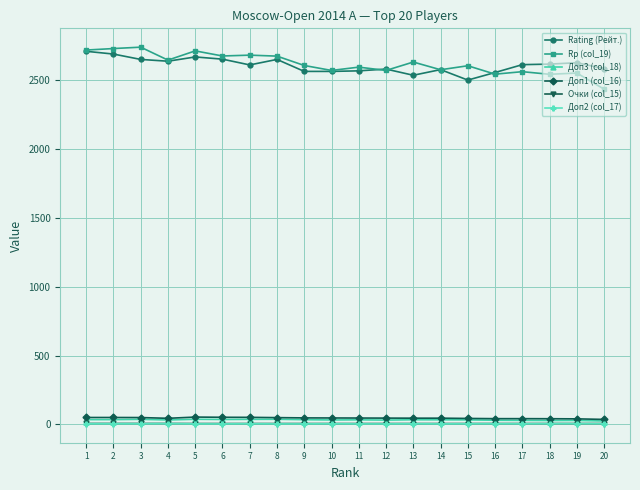

Which series has the widest spread of values?

Rp (col_19)